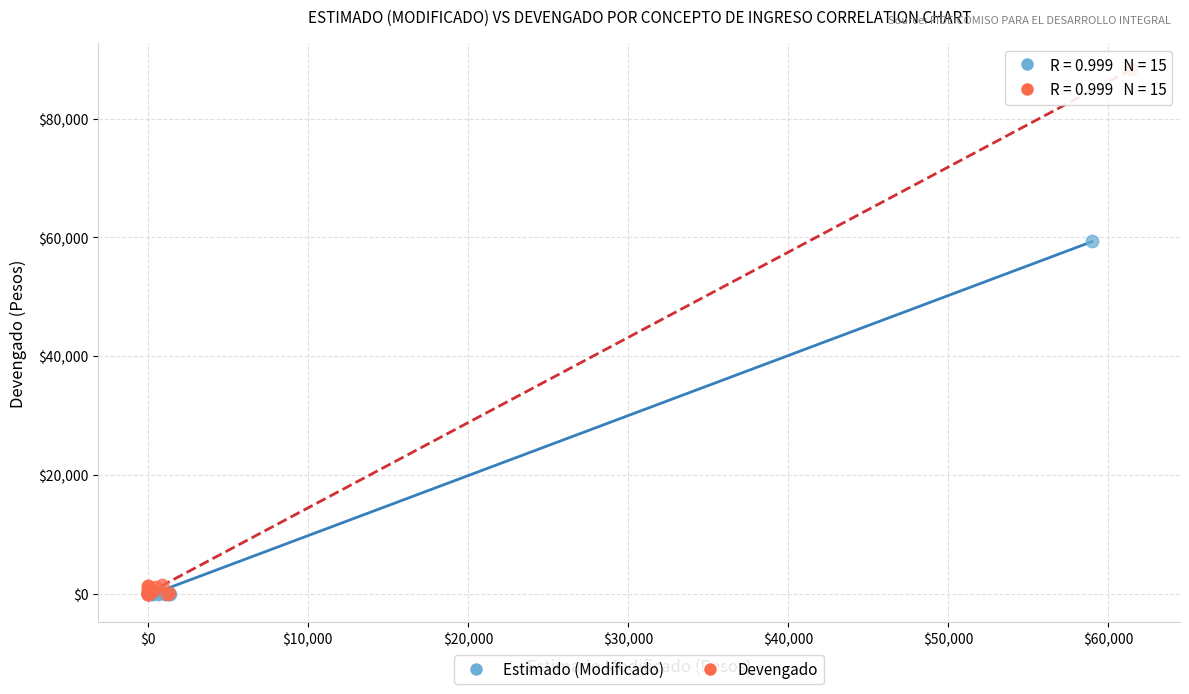

Which series contains the highest Y value?

Devengado